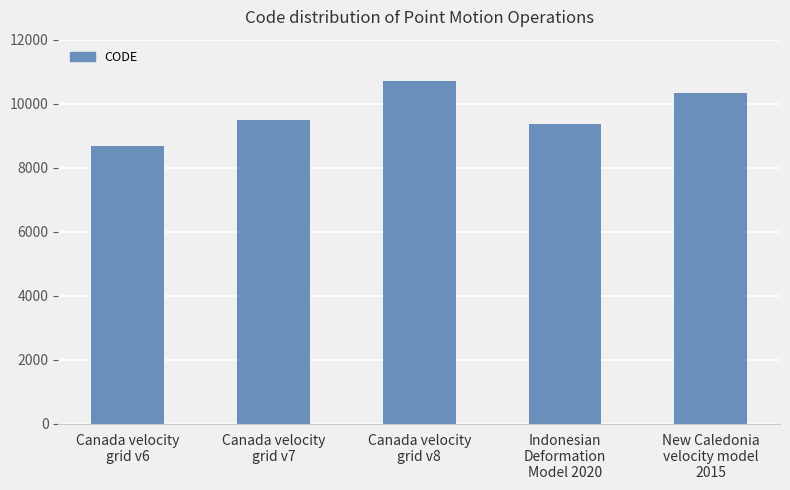

The value at Indonesian
Deformation
Model 2020 is 9375. True or false?

True